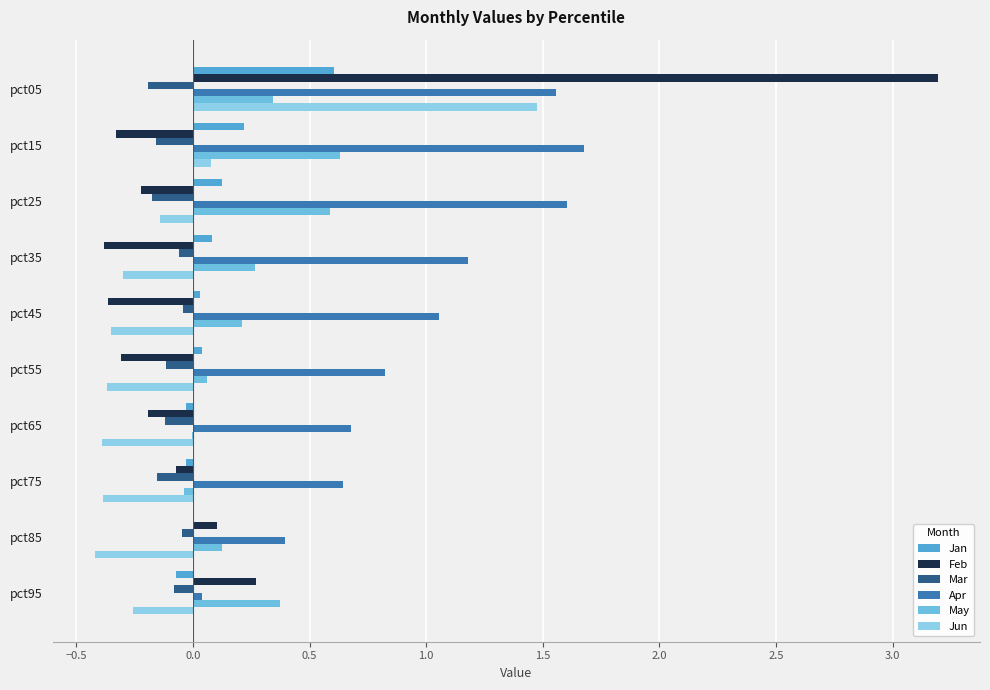

At which category is the sum across all series the highest?

pct05